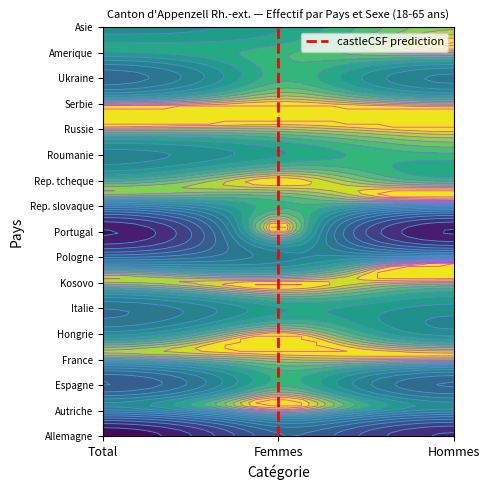

How many values are above zero?

16